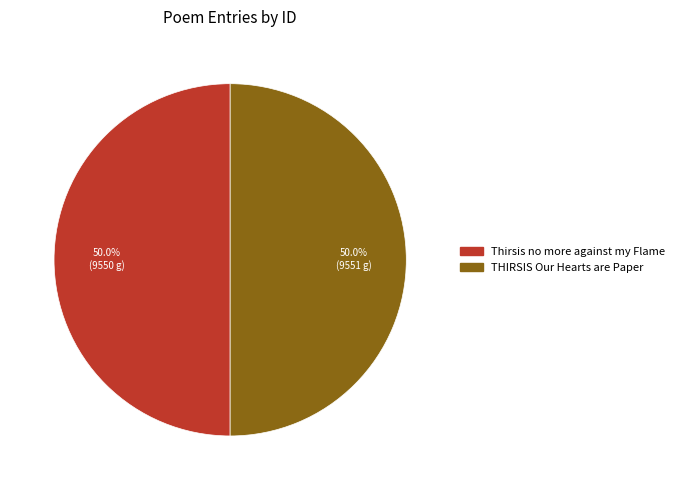

What is the total percentage of THIRSIS Our Hearts are Paper and Thirsis no more against my Flame?

100.0%